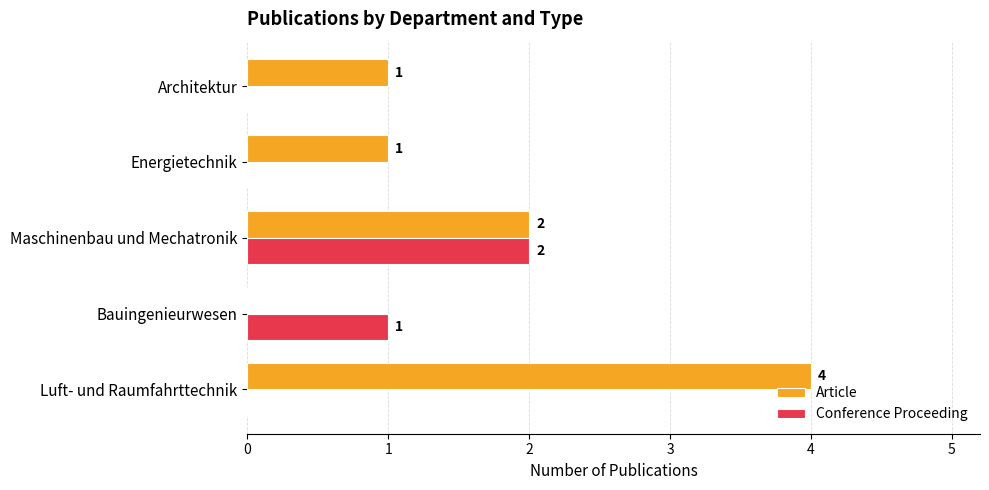

Is it true that Article equals 2 at Energietechnik?

False